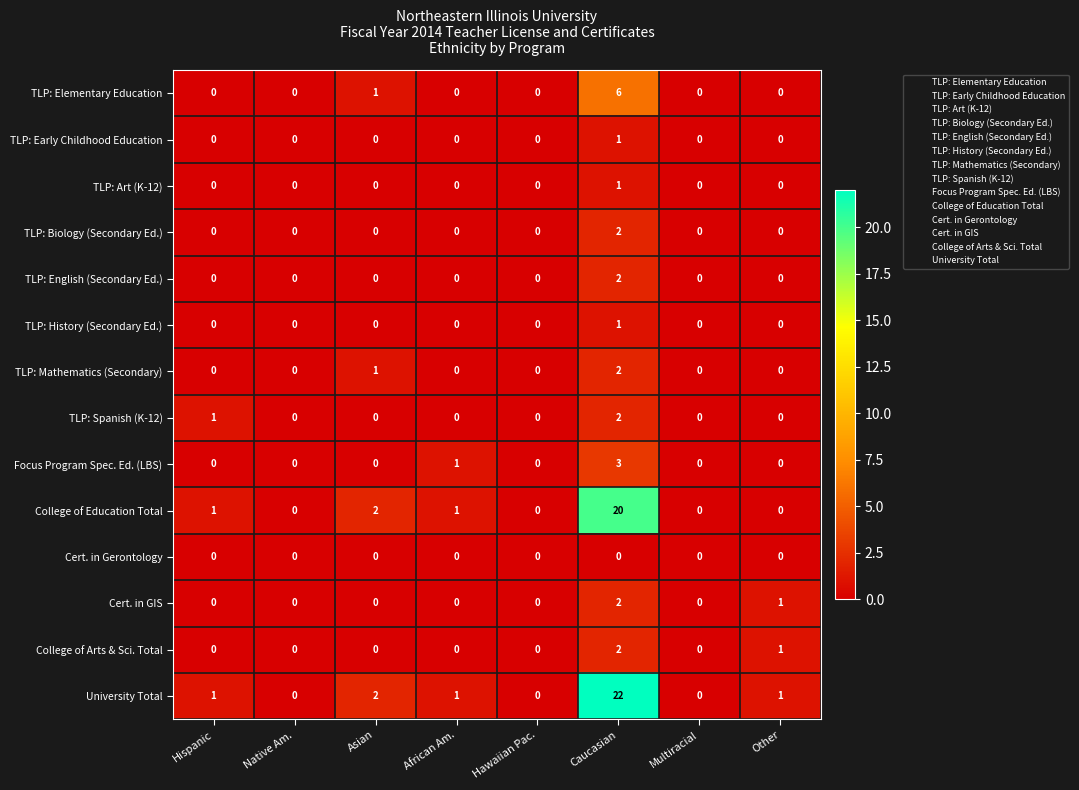

At which label is College of Education Total closest to 10?

Asian